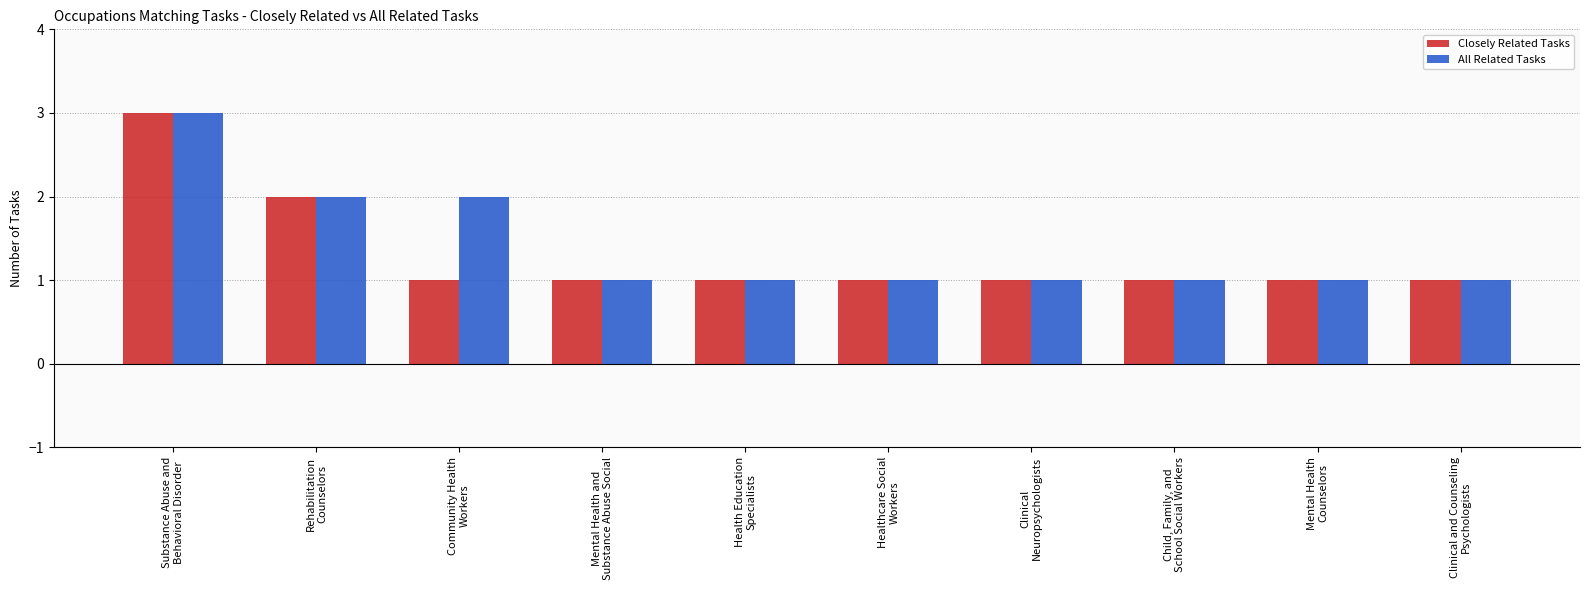

The value of All Related Tasks at Child, Family, and
School Social Workers is 2. True or false?

False